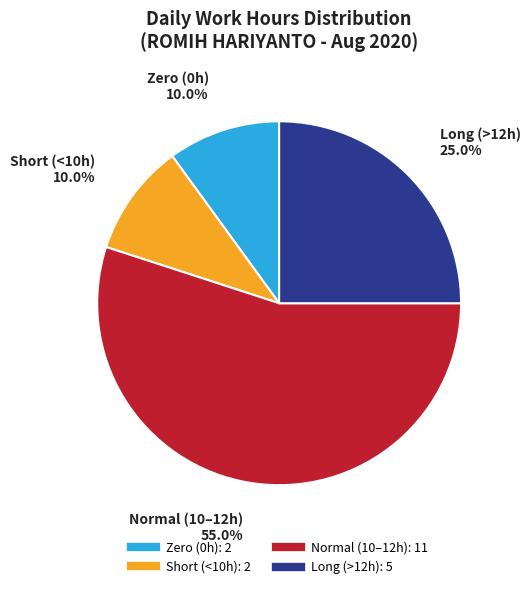

Does any single category account for the majority?

Yes